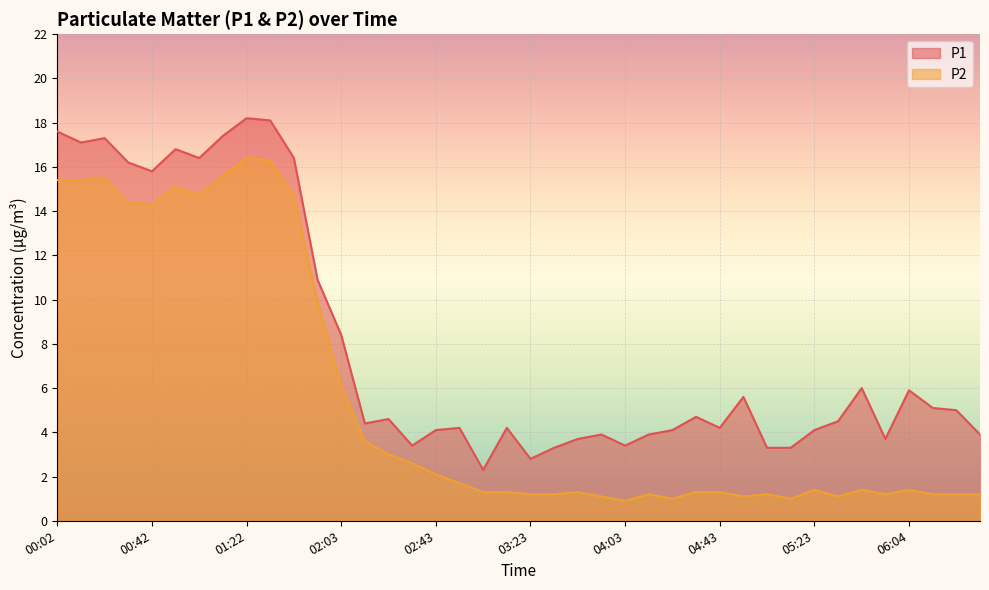

How many lines are shown in the chart?

2